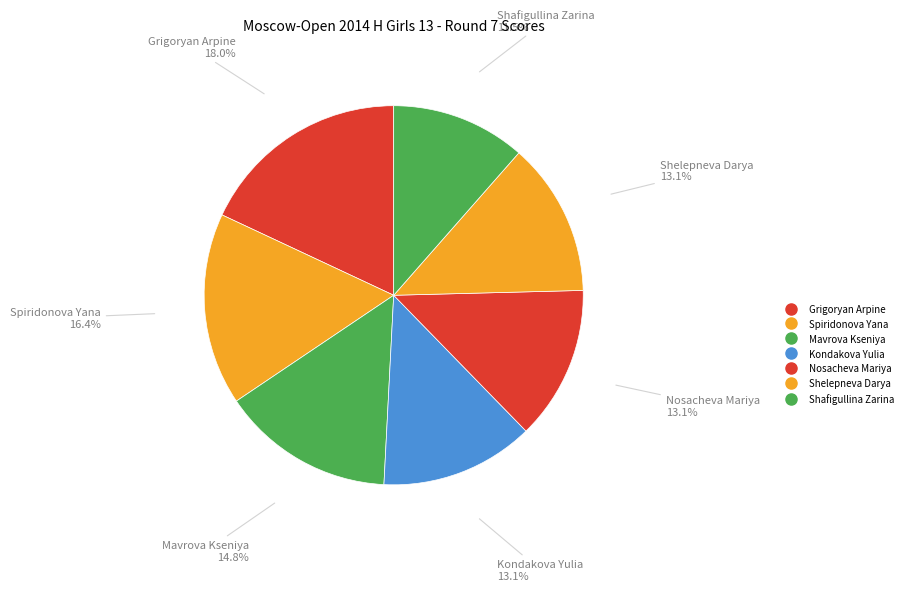

Count the number of slices in the pie.

7